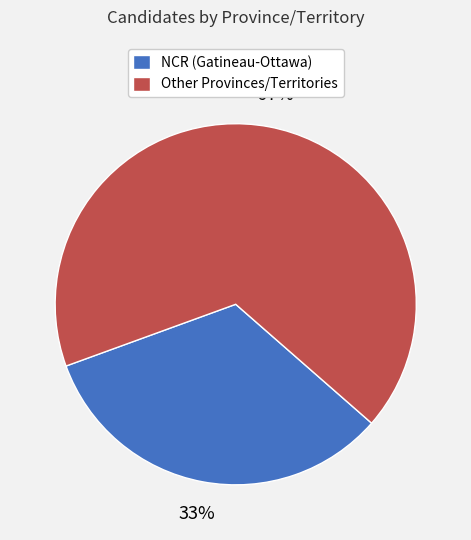

Approximately how many times larger is the value at NCR (Gatineau-Ottawa) compared to Other Provinces/Territories?

0.5